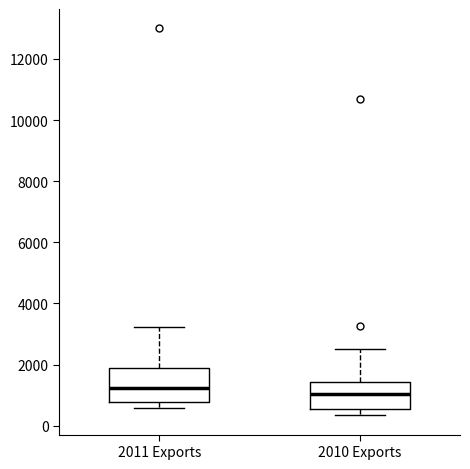

Reading left to right, transcribe this box plot: for each box, give where its median line is, the range the box spans, and where its two whiskers end, as read against the y-axis. The values are not printed on the chart, so give them approximately, as read against the axis.

2011 Exports: median 1200, box 800 to 1800, whiskers 600 to 3200
2010 Exports: median 1000, box 600 to 1400, whiskers 400 to 2600